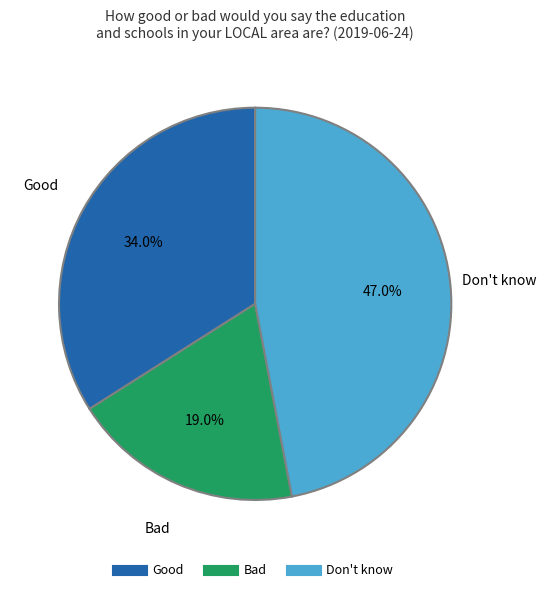

Which has a higher value, Good or Don't know?

Don't know